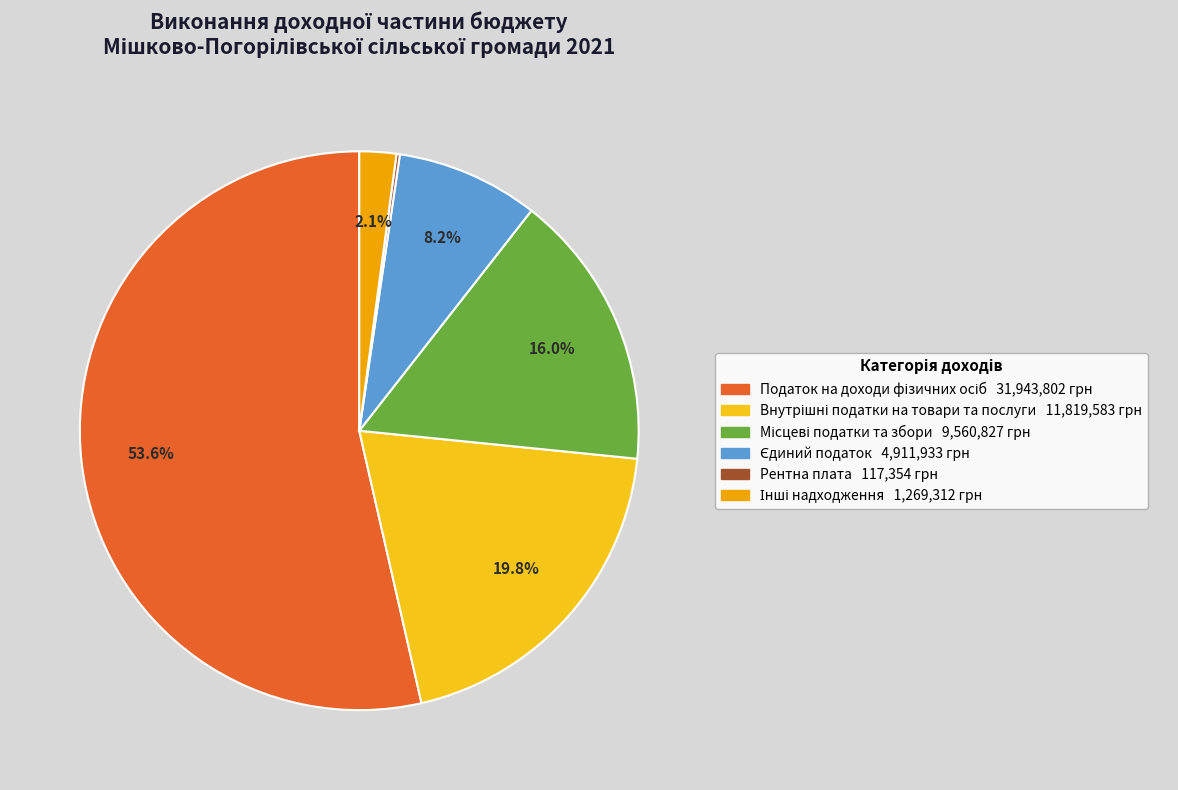

Does any single category account for the majority?

Yes